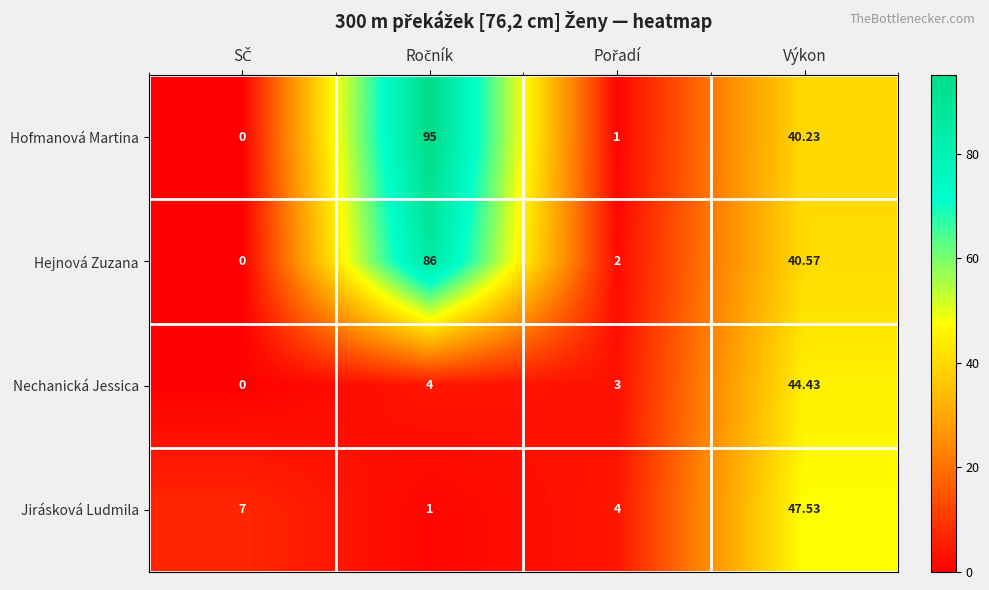

How many series are shown in this chart?

4